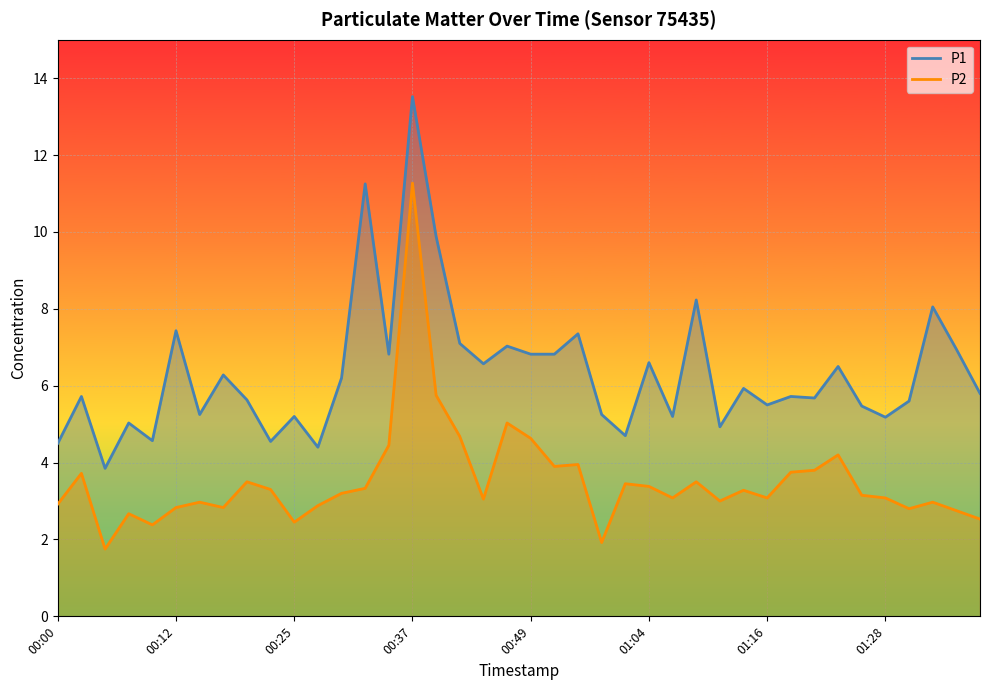

In P1, how many points are lower than both neighbors (excluding endpoints)?

13